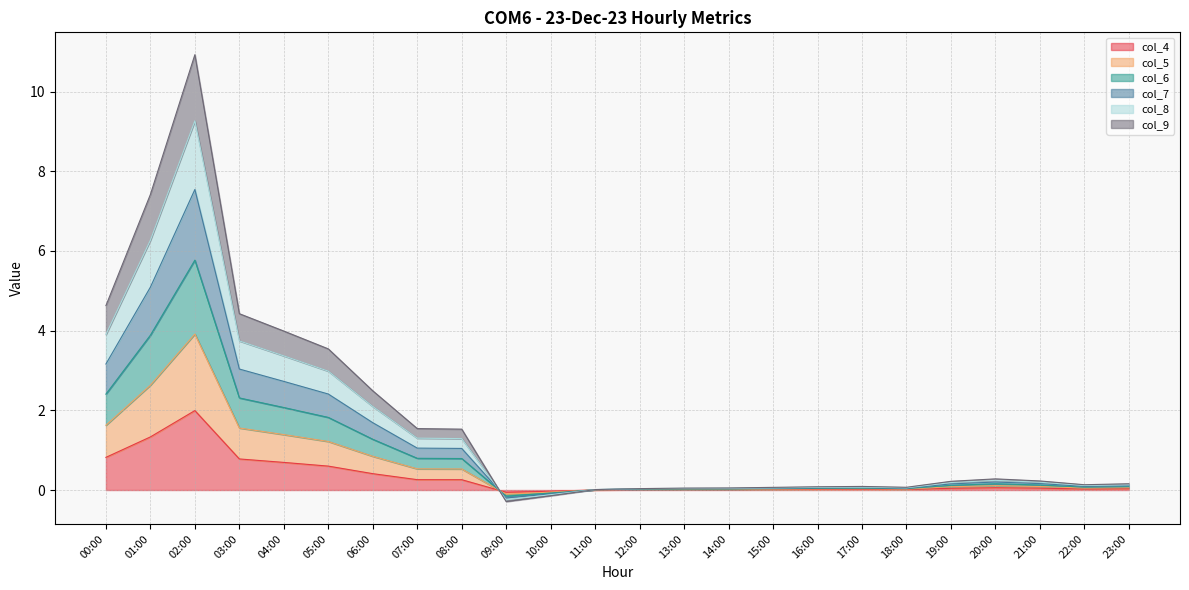

True or false: col_8 has a value of 0.0 at 12:00.

True